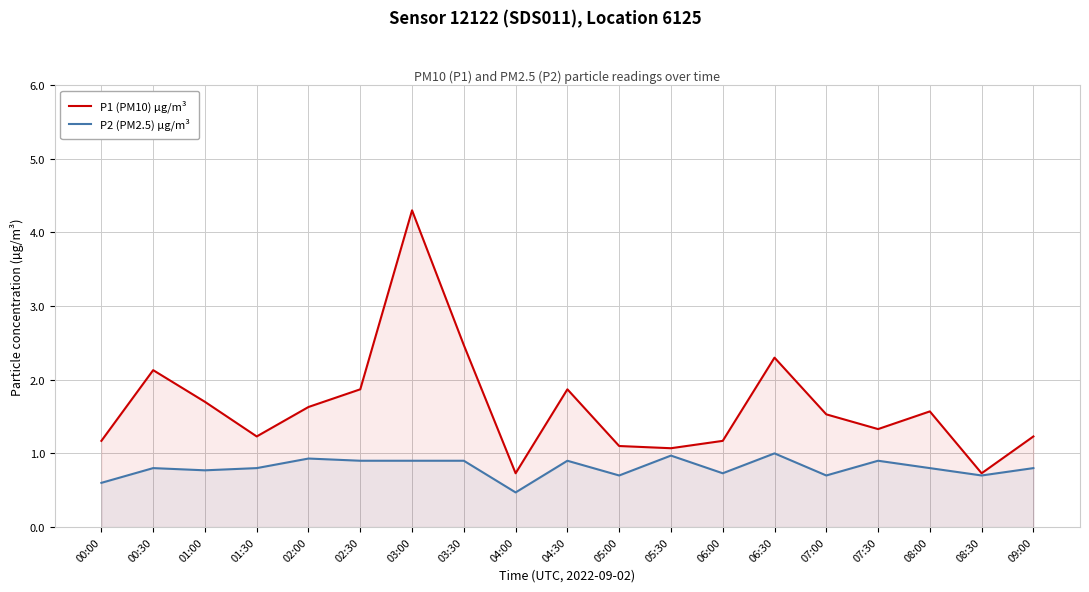

True or false: P2 (PM2.5) µg/m³ and P1 (PM10) µg/m³ intersect in this chart.

False